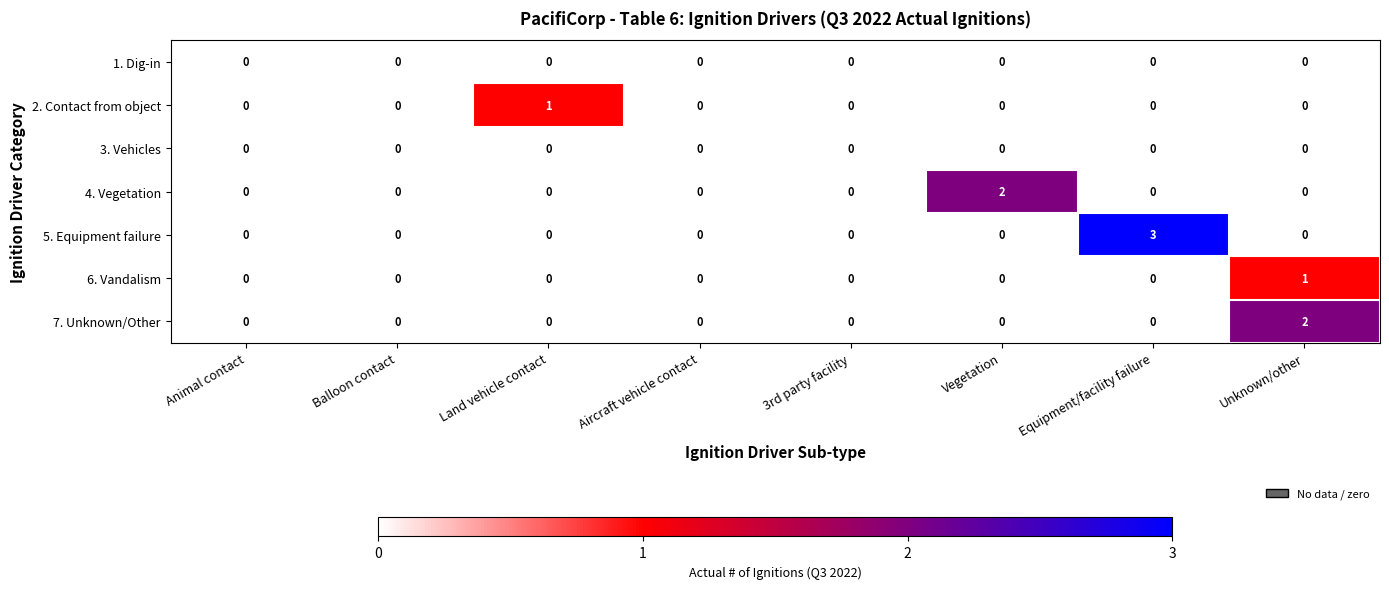

How many values in the 6. Vandalism series exceed 0?

1